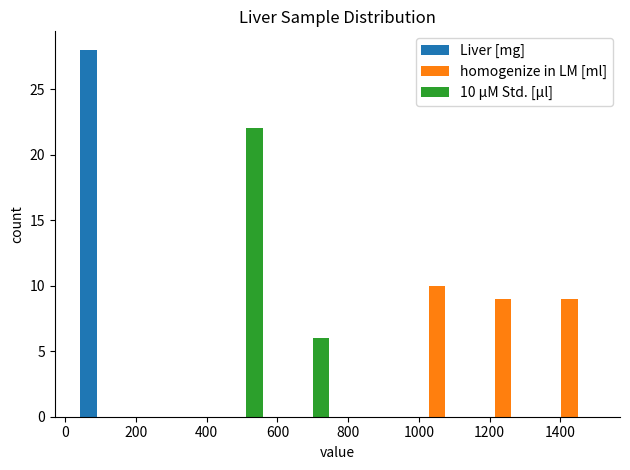

In the Liver [mg] series, which range on the x-axis has the tallest bar?

20 to 200